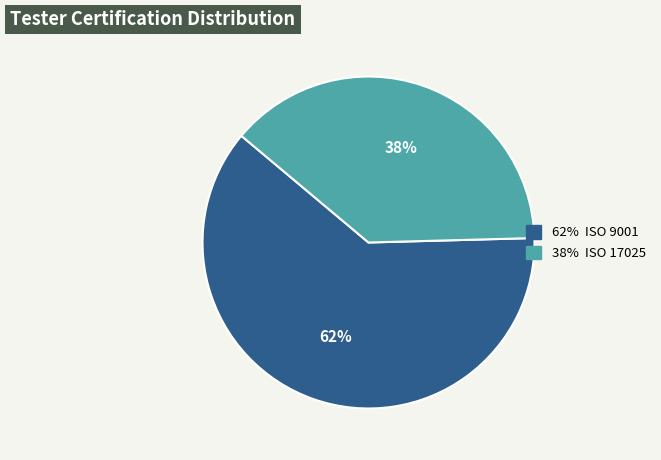

Does any single category account for the majority?

Yes